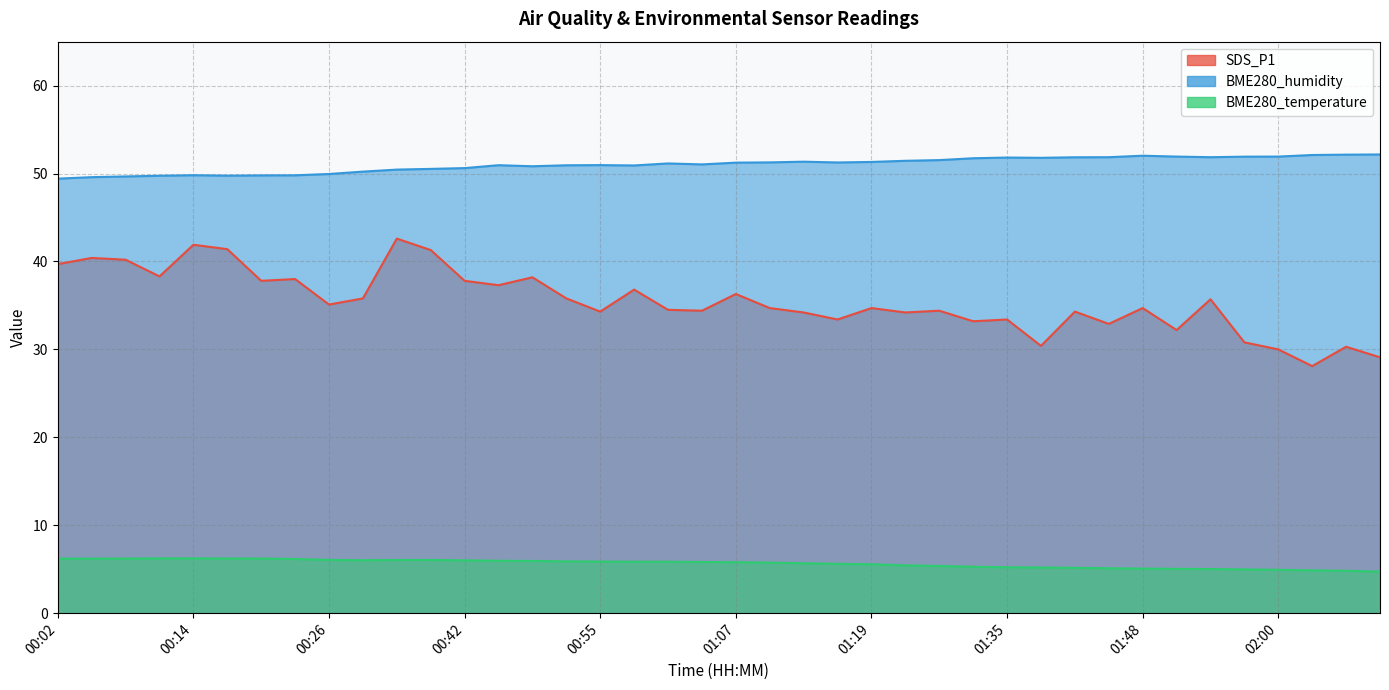

What is the minimum value for BME280_temperature?

4.7